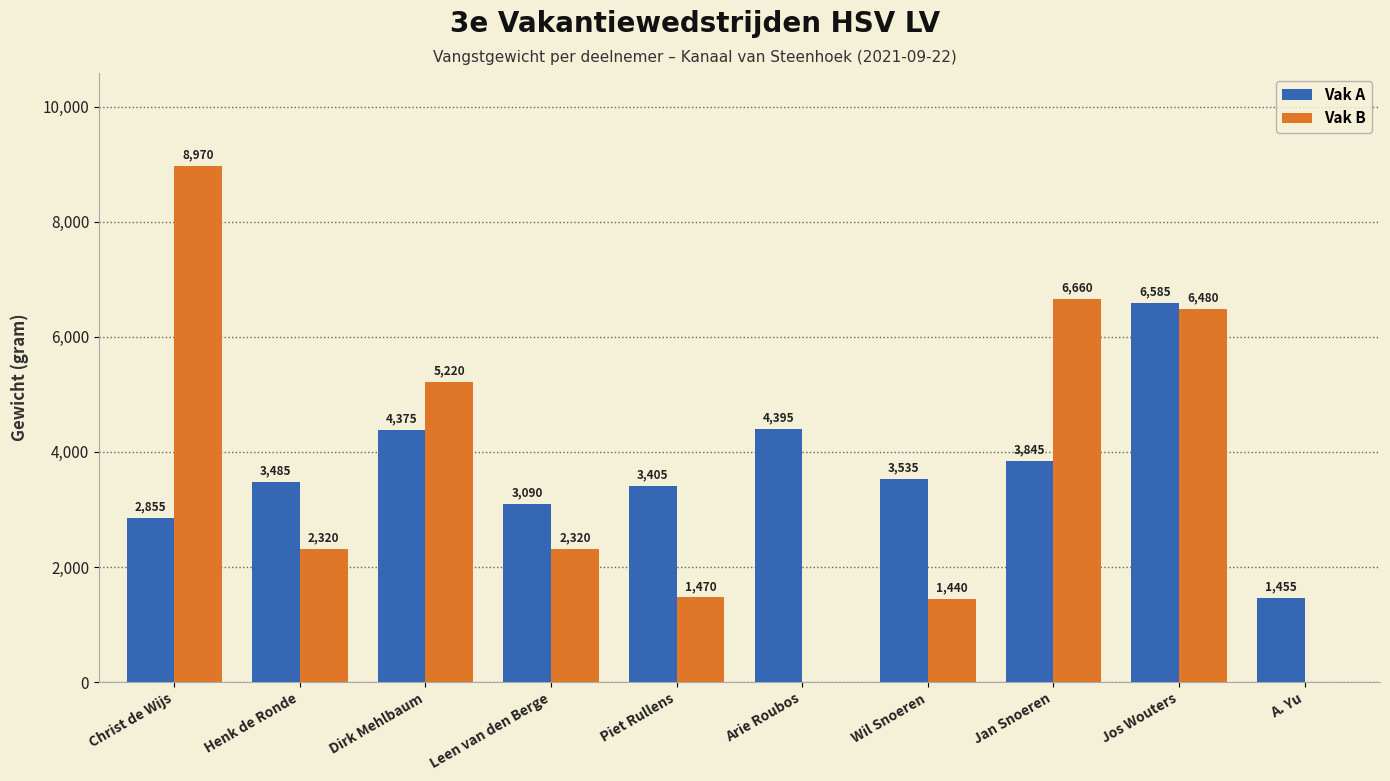

Is the value of Vak B at Jan Snoeren greater than the value of Vak A at Arie Roubos?

Yes